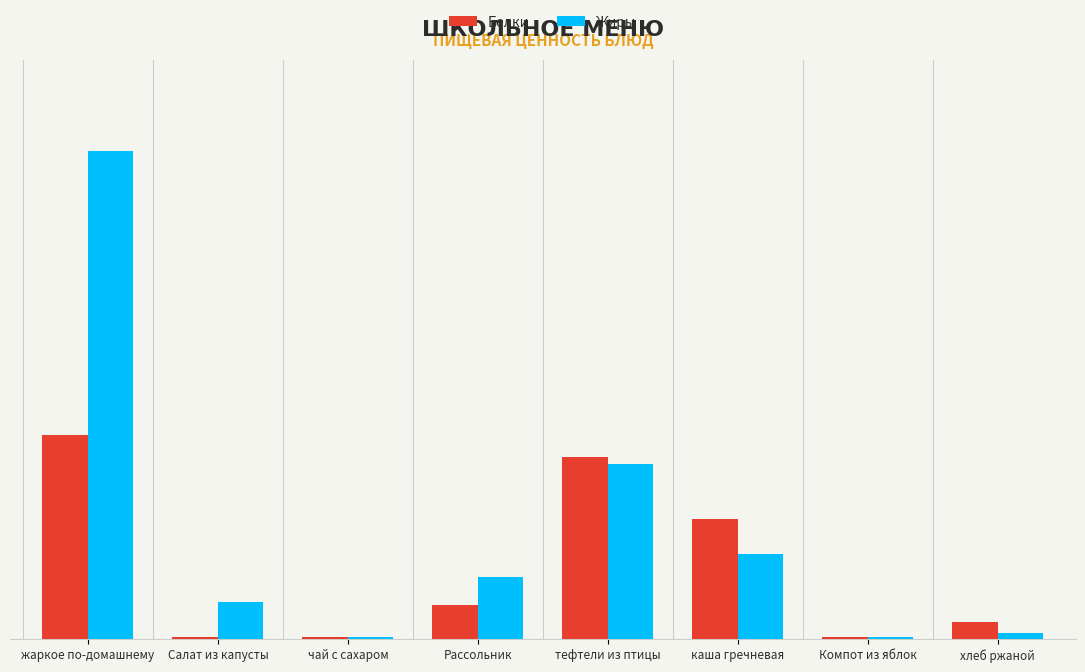

Which series has the largest total across all categories?

Жиры